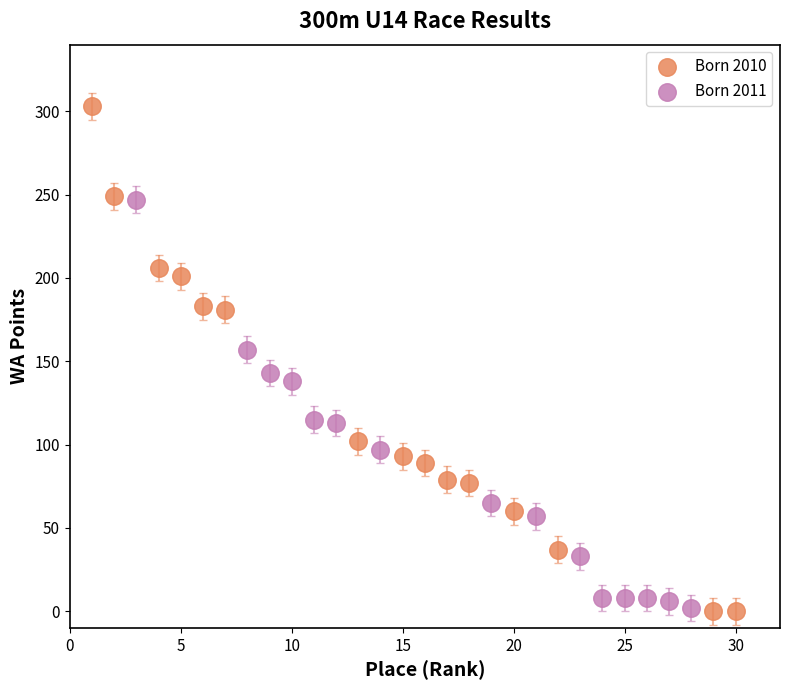

What are all the series names shown in the legend?

Born 2010, Born 2011